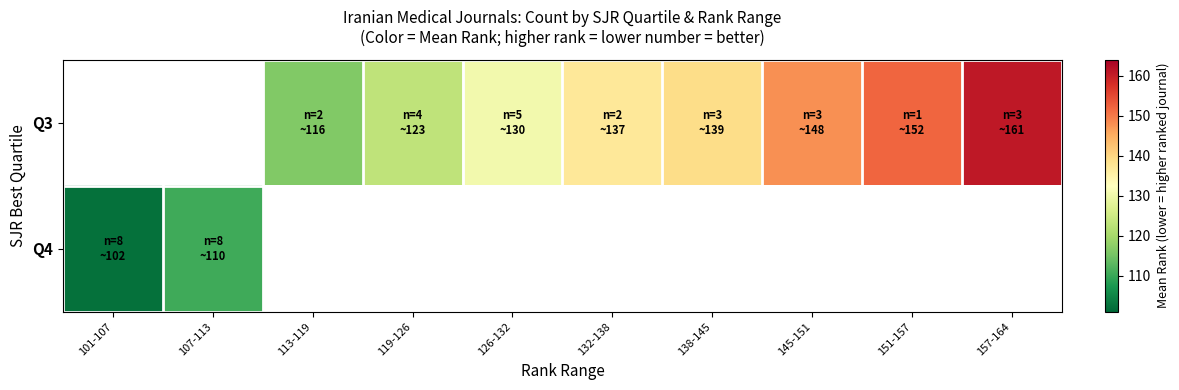

What is the maximum value shown in the chart?

160.7